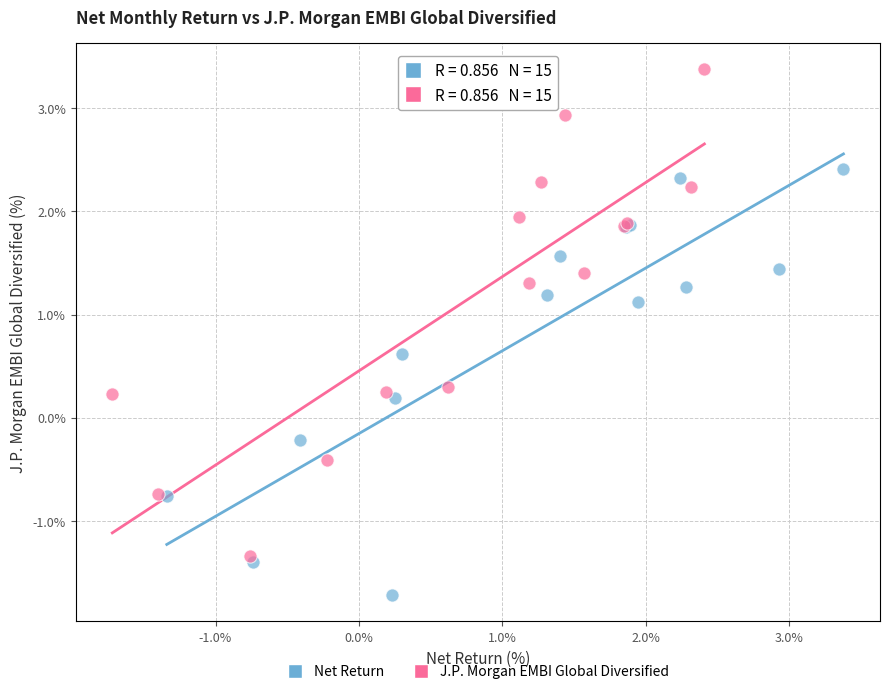

Which series contains the highest Y value?

J.P. Morgan EMBI Global Diversified